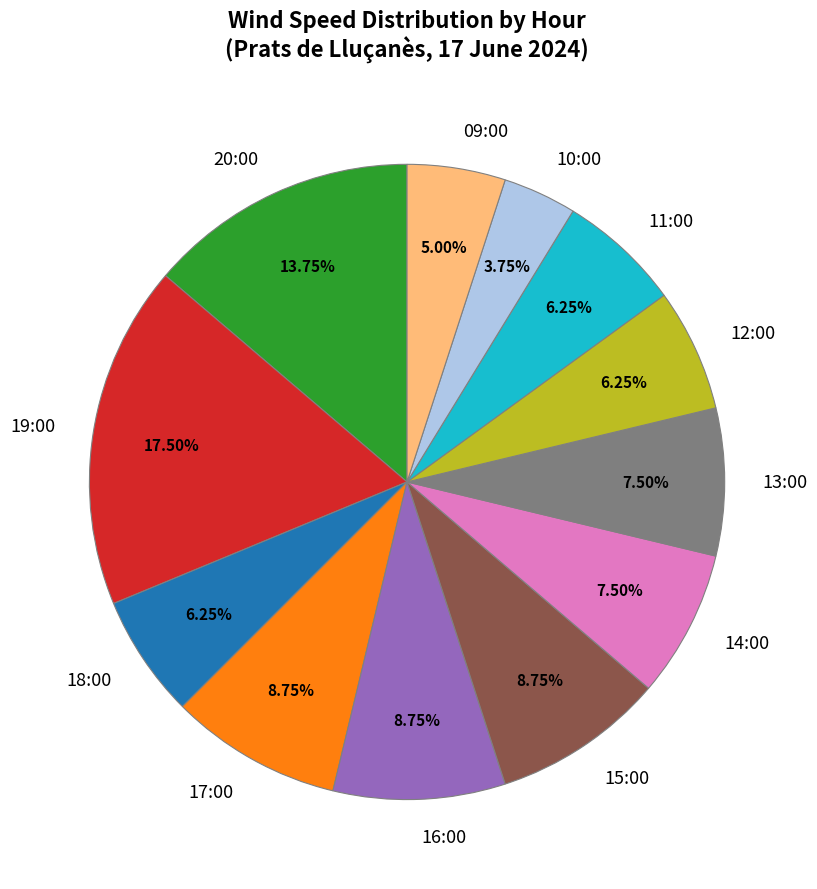

Is the sum of 19:00 and 16:00 greater than half?

No